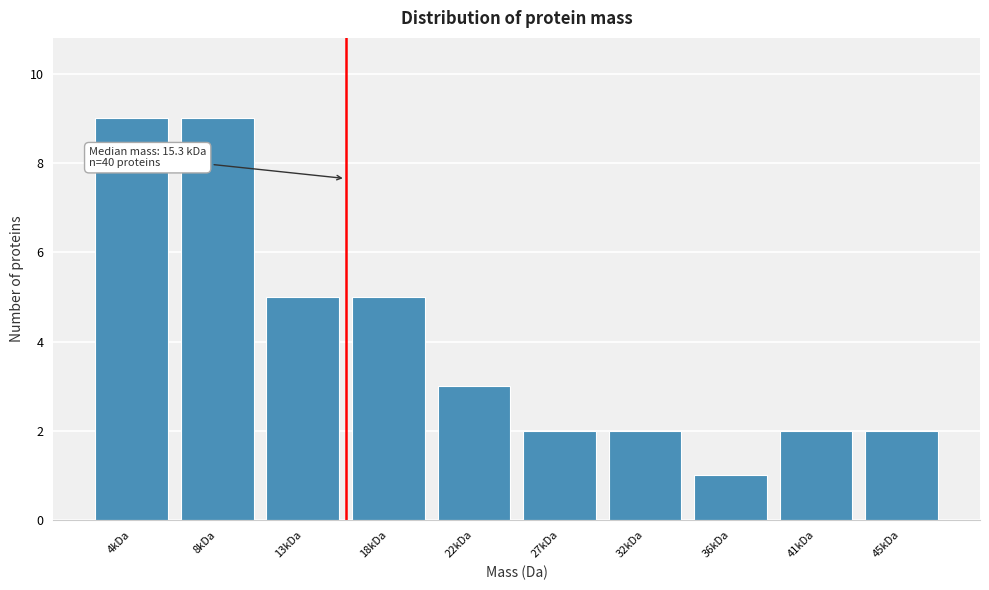

Reading left to right, extract all data points from this chart.

4kDa=9	8kDa=9	13kDa=5	18kDa=5	22kDa=3	27kDa=2	32kDa=2	36kDa=1	41kDa=2	45kDa=2